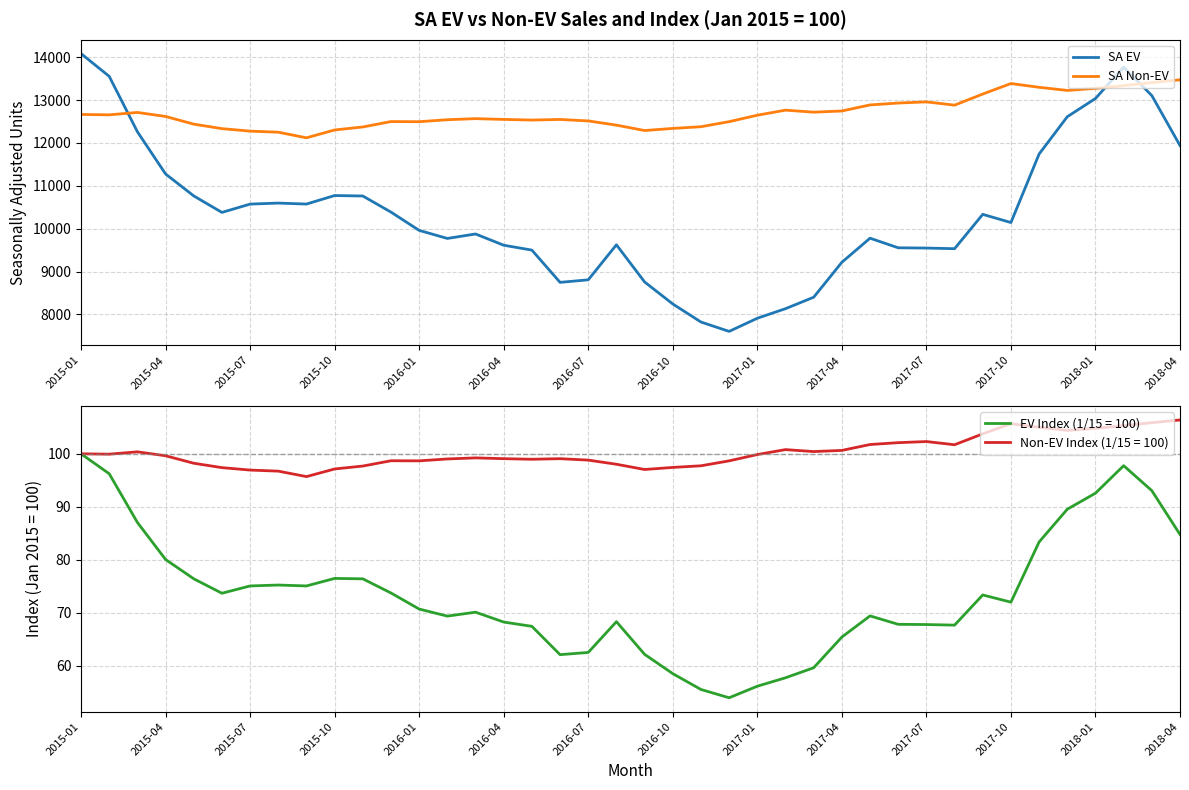

At how many categories does at least one series exceed 8915?

40